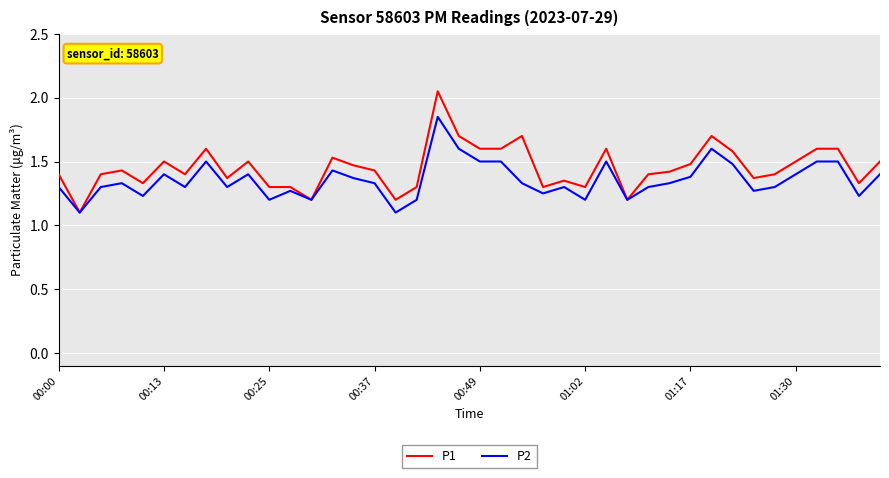

Which series has the largest range (max minus min)?

P1